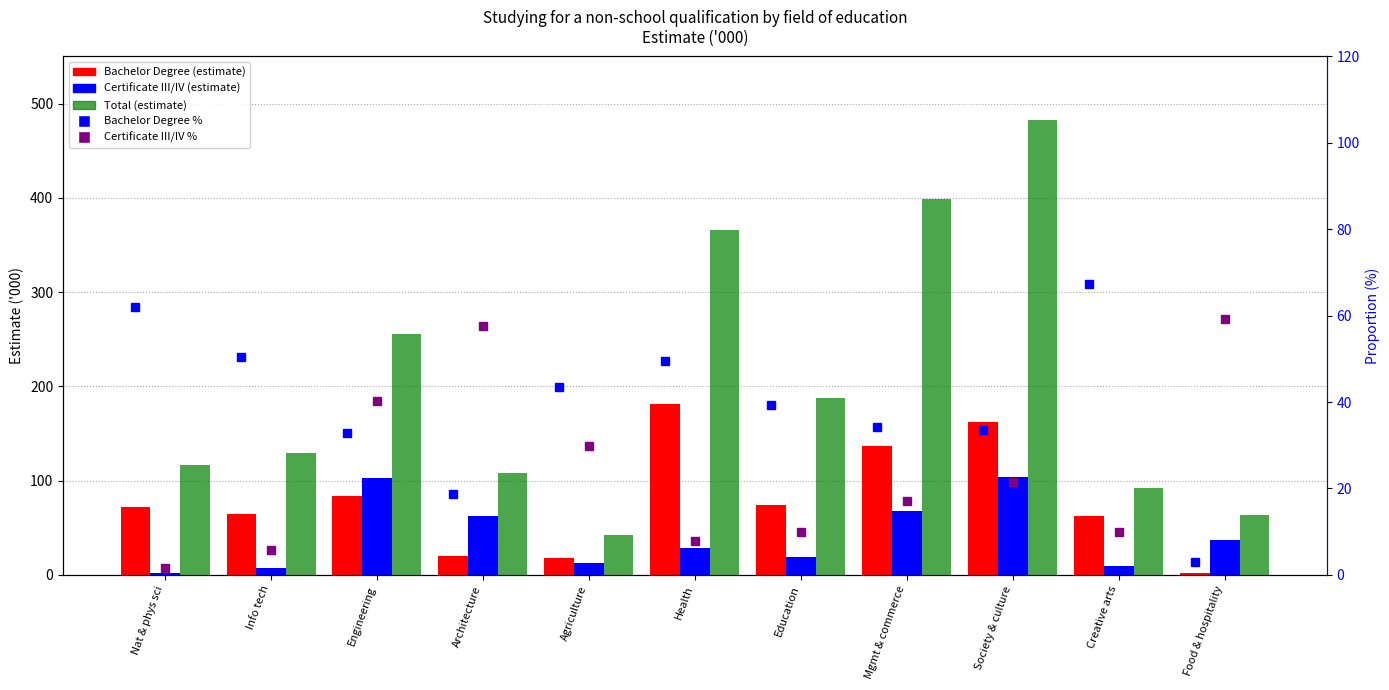

At how many categories does at least one series exceed 37?

11